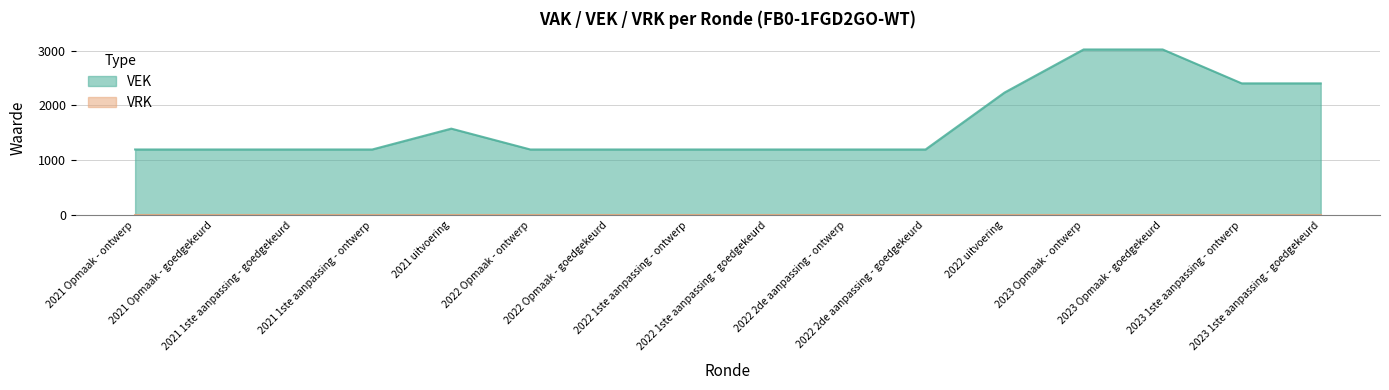

Which category has the lowest value across all series?

2021 Opmaak - ontwerp